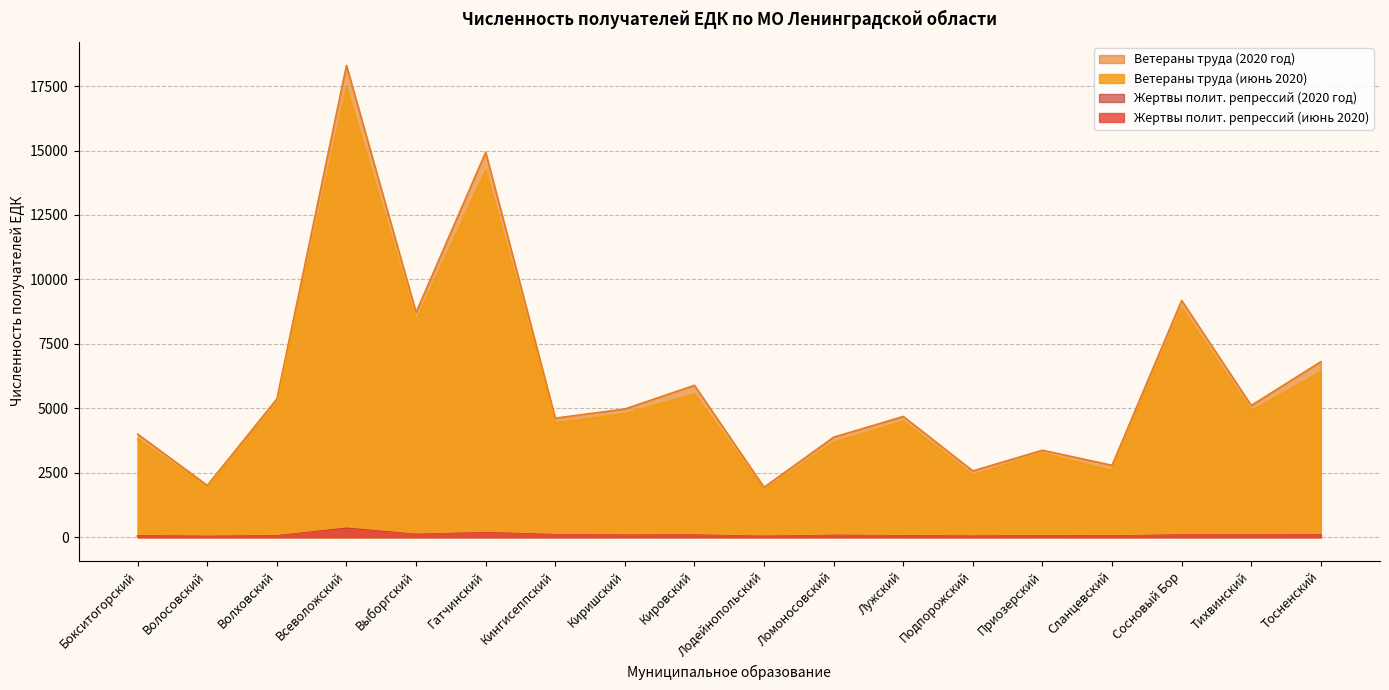

True or false: Жертвы полит. репрессий (2020 год) has a value of 23 at Волосовский.

True